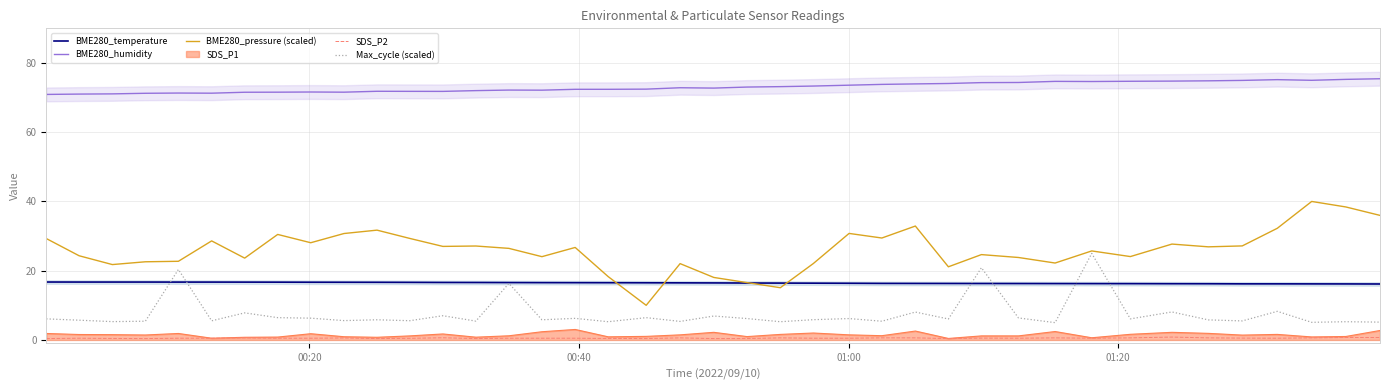

True or false: BME280_temperature has more than 1 interior local peaks.

False